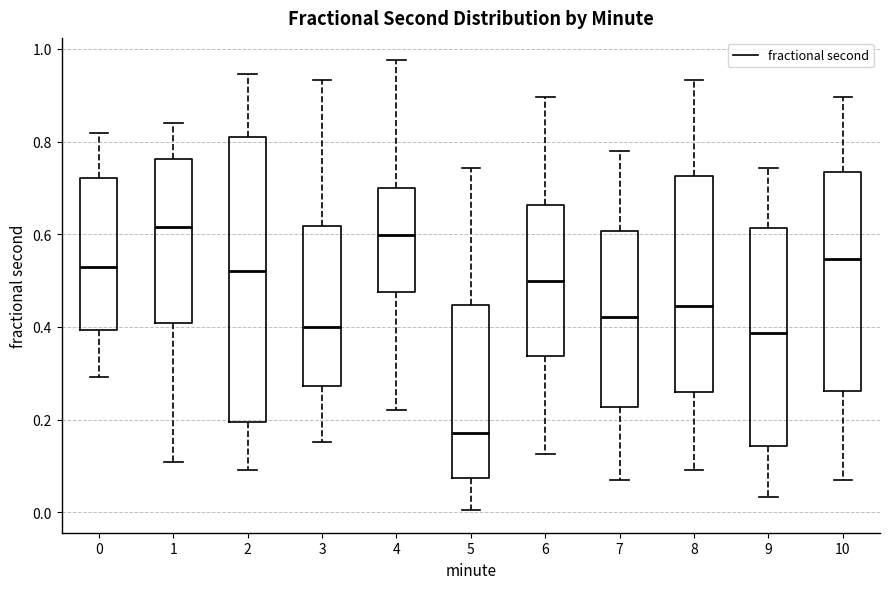

Reading left to right, read every box against the y-axis: the position of its median line, the range the box covers, and the ends of its whiskers. The values are not printed on the chart, so give them approximately, as read against the axis.

0: median 0.54, box 0.40 to 0.72, whiskers 0.30 to 0.82
1: median 0.62, box 0.40 to 0.76, whiskers 0.10 to 0.84
2: median 0.52, box 0.20 to 0.80, whiskers 0.10 to 0.94
3: median 0.40, box 0.28 to 0.62, whiskers 0.16 to 0.94
4: median 0.60, box 0.48 to 0.70, whiskers 0.22 to 0.98
5: median 0.18, box 0.08 to 0.44, whiskers 0.00 to 0.74
6: median 0.50, box 0.34 to 0.66, whiskers 0.12 to 0.90
7: median 0.42, box 0.22 to 0.60, whiskers 0.06 to 0.78
8: median 0.44, box 0.26 to 0.72, whiskers 0.10 to 0.94
9: median 0.38, box 0.14 to 0.62, whiskers 0.04 to 0.74
10: median 0.54, box 0.26 to 0.74, whiskers 0.06 to 0.90